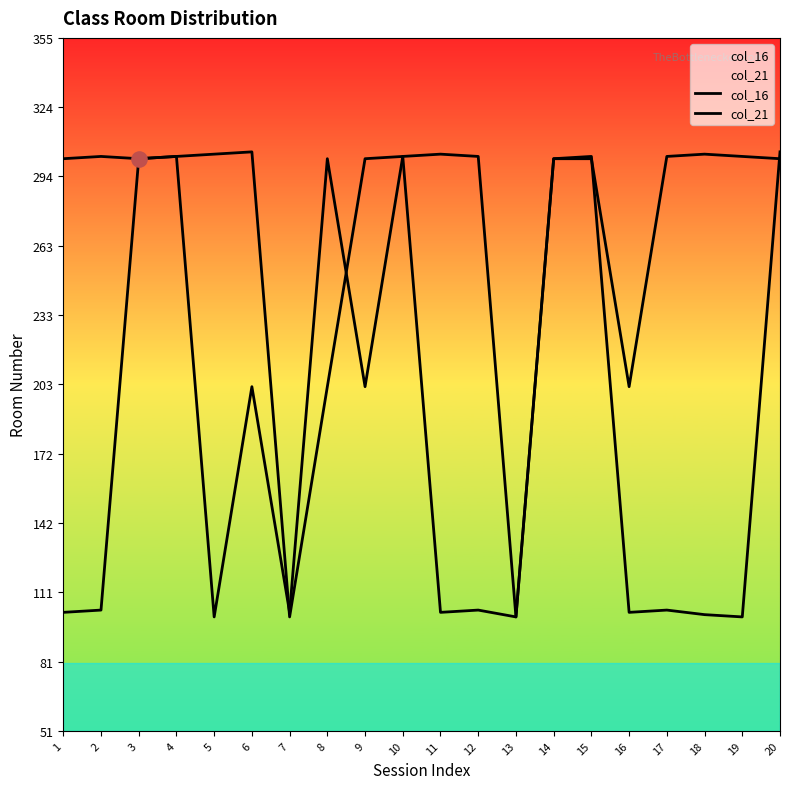

Is the value of col_21 at 8 greater than the value of col_16 at 20?

No